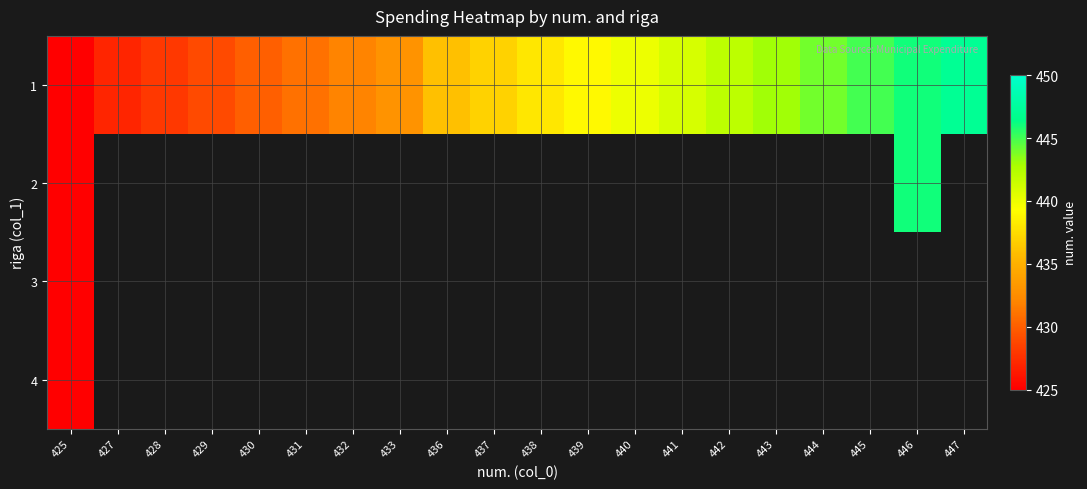

Between 439 and 444, which is larger?

444